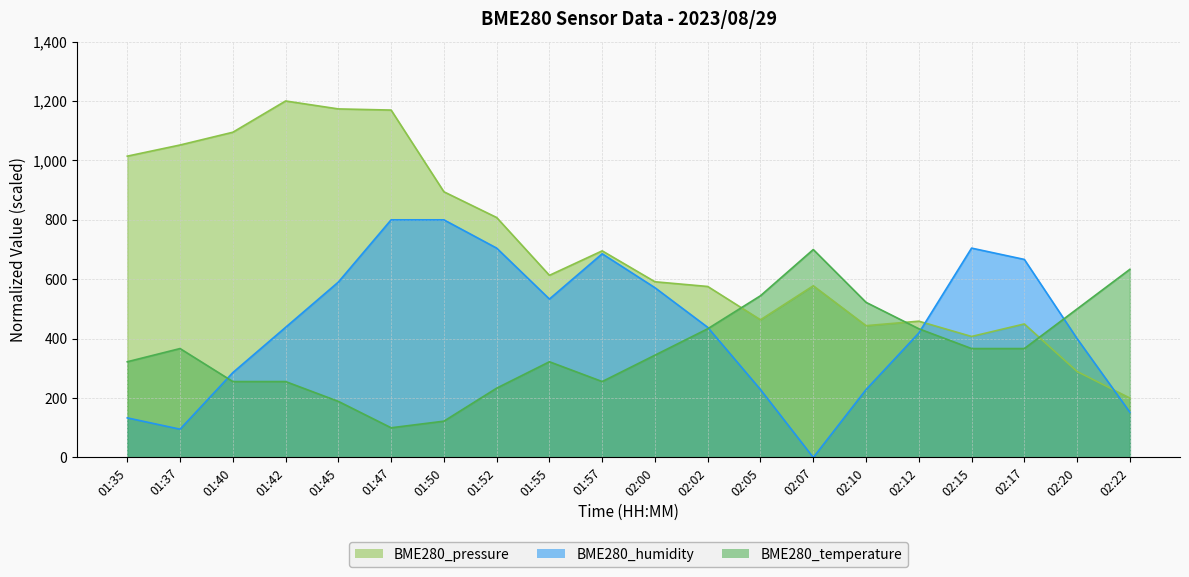

Which series changed the most between 01:35 and 02:22?

BME280_pressure